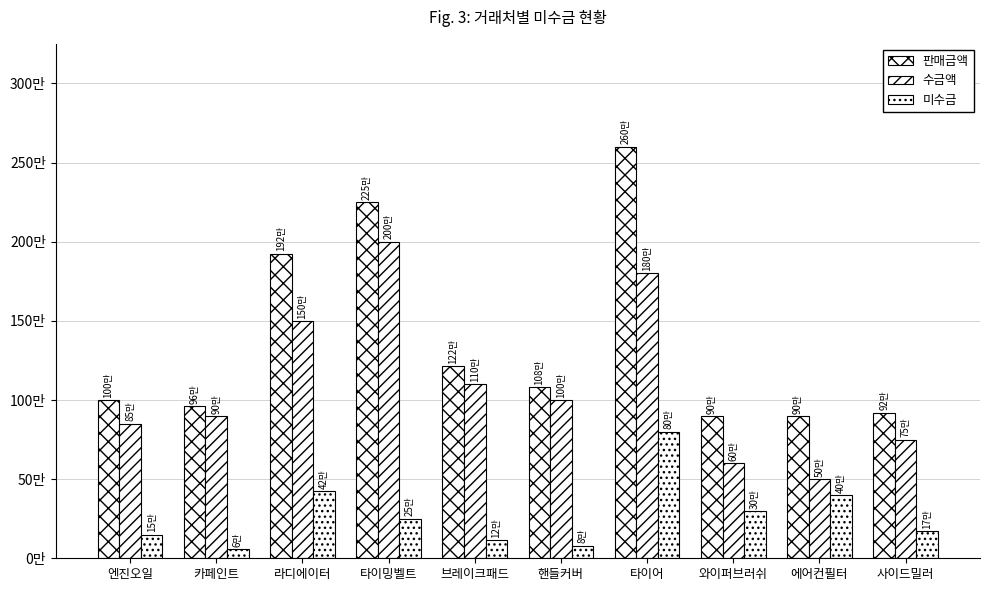

Are the bars horizontal?

No